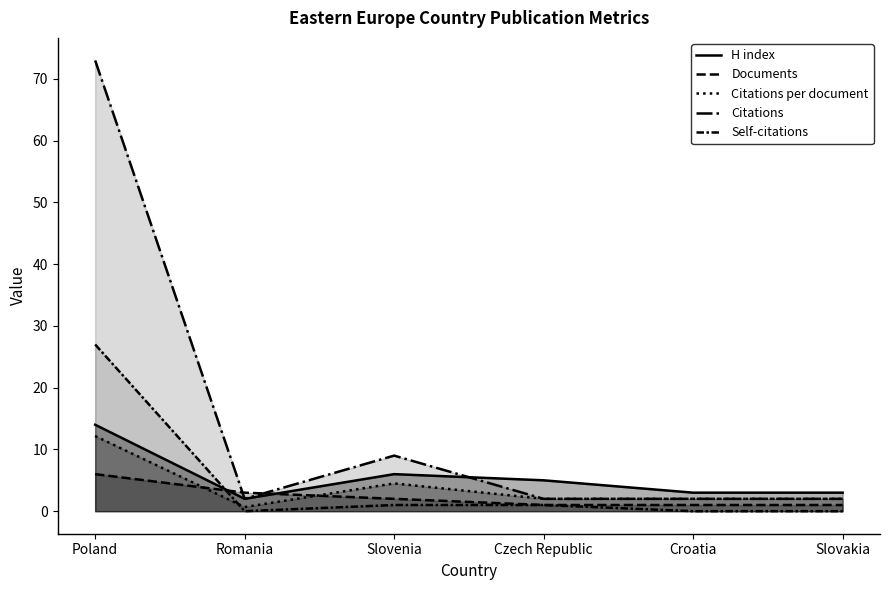

True or false: H index and Citations per document cross at least once.

False